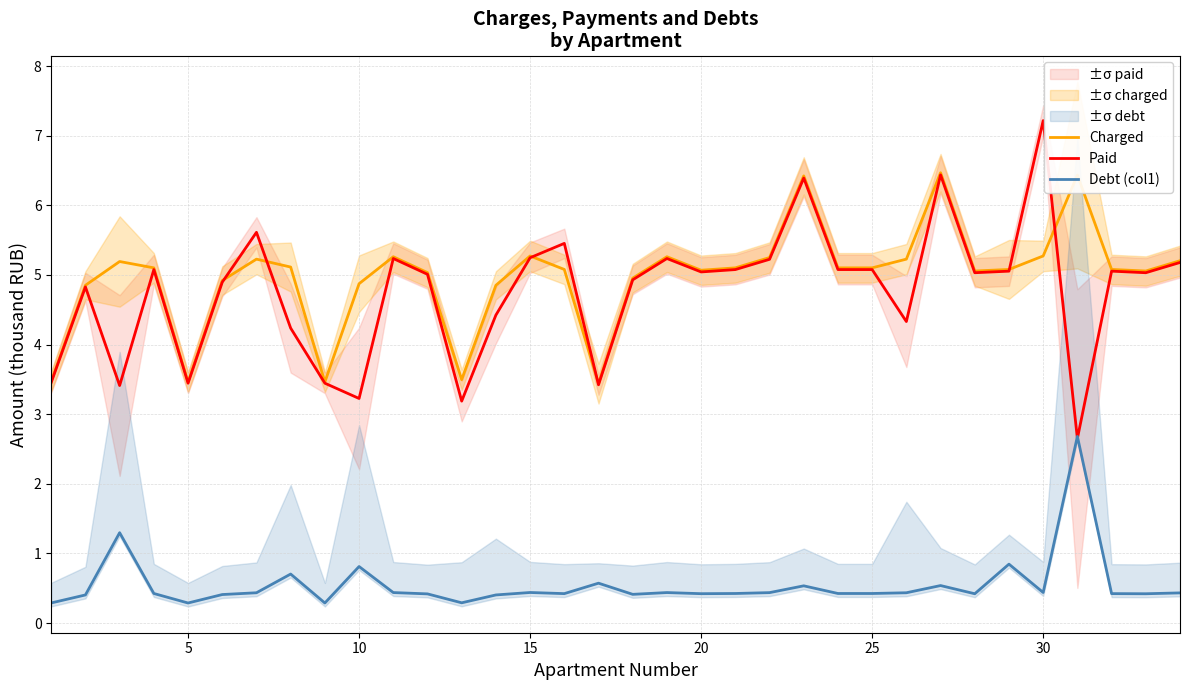

True or false: Debt (col1) and Charged cross at least once.

False